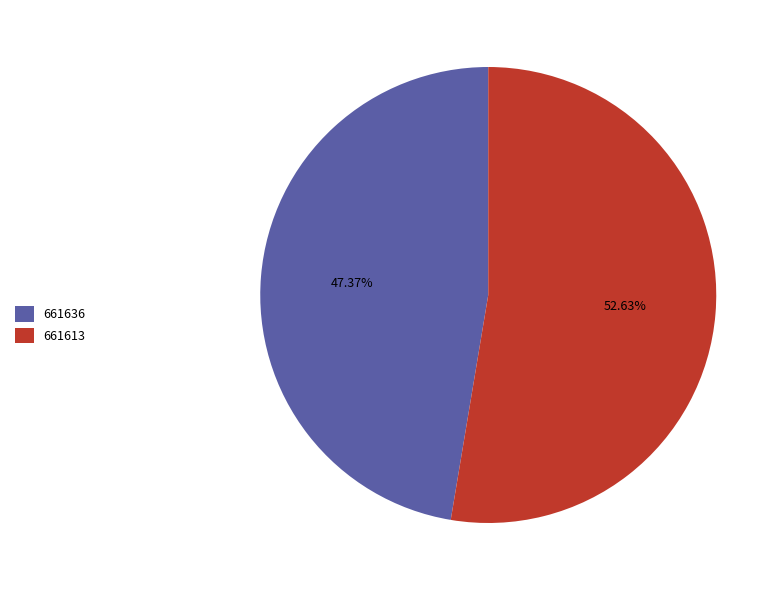

Does 661613 account for over 50% of the chart?

Yes